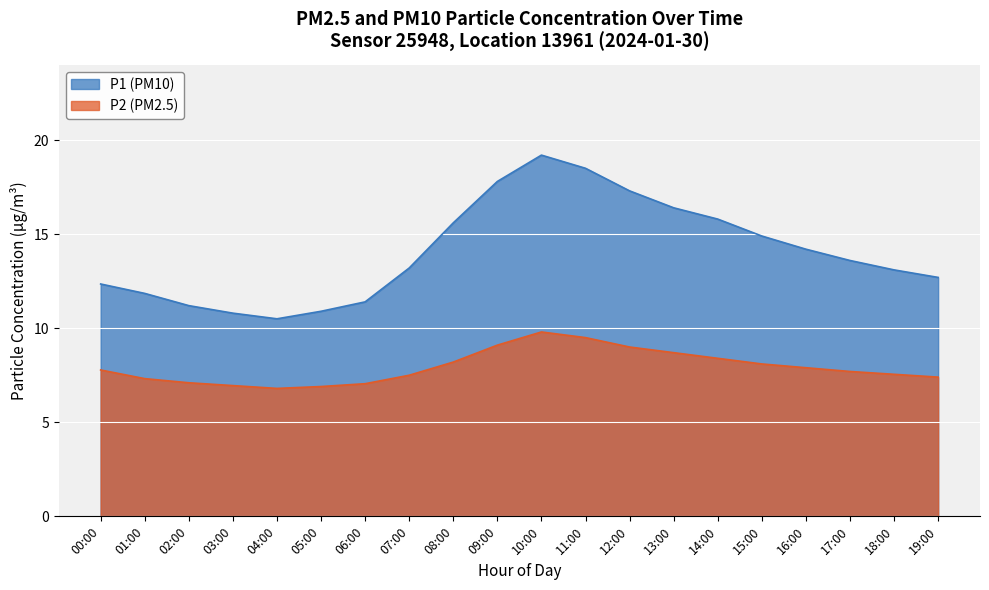

True or false: P1 and P2 cross at least once.

False